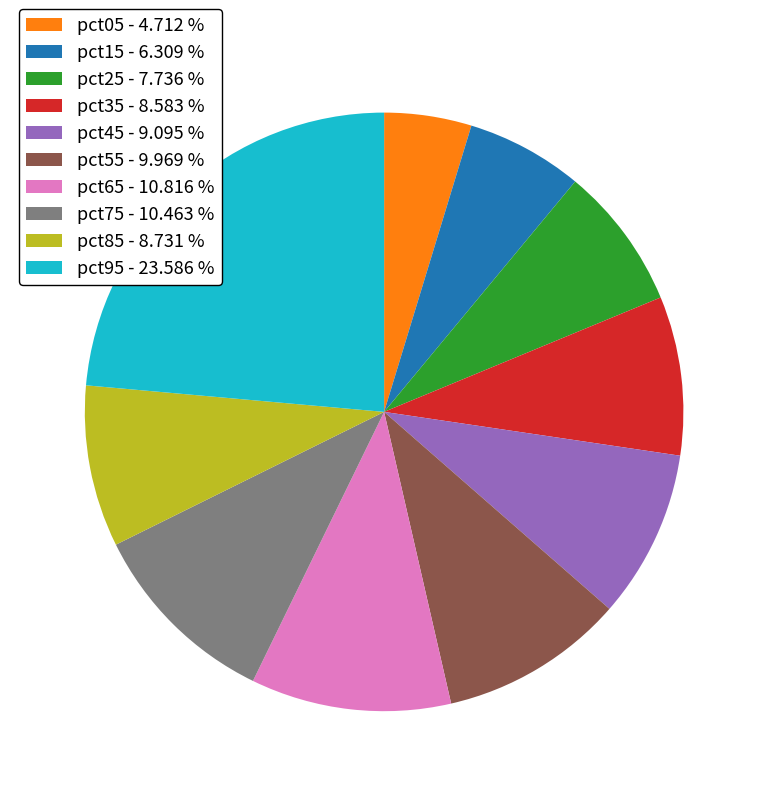

Which has a higher value, pct75 or pct95?

pct95